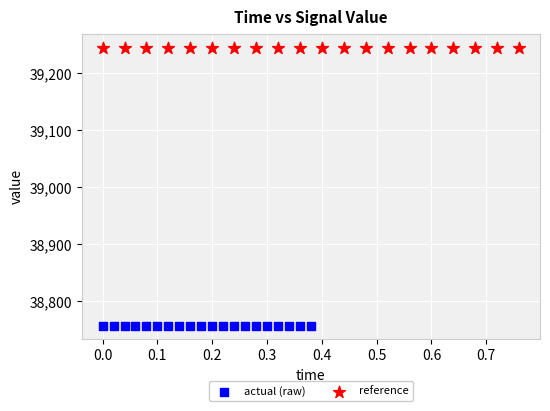

Which series reaches the maximum Y coordinate?

reference